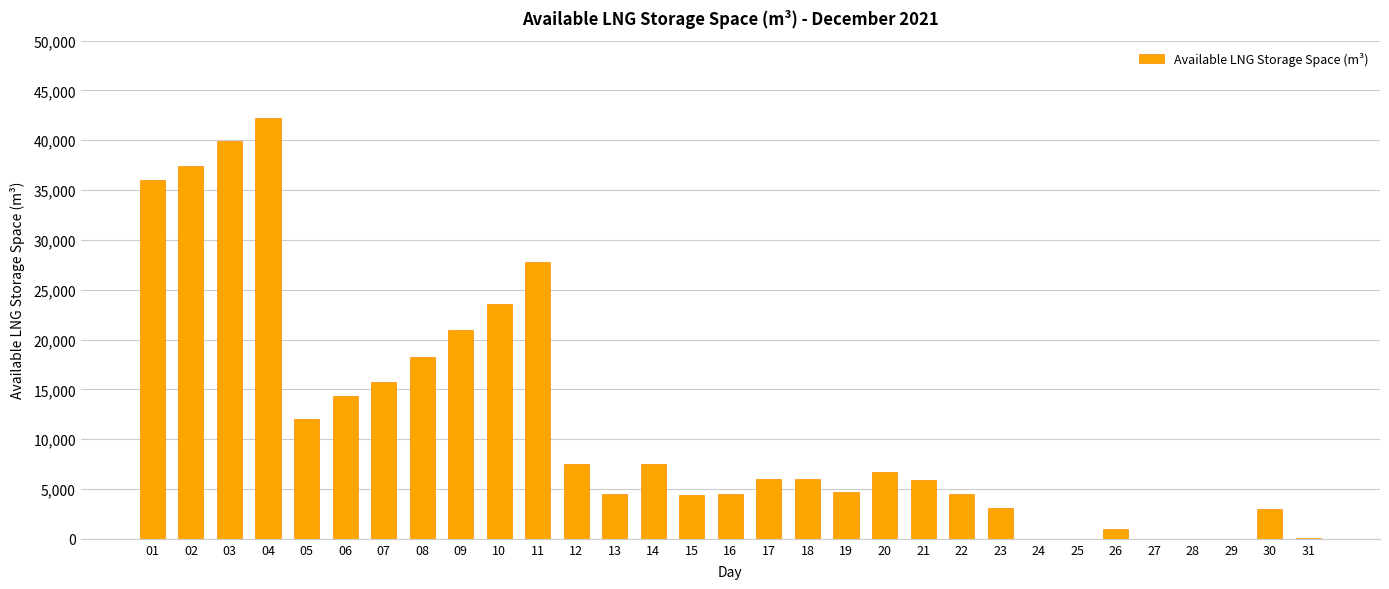

How many categories are shown in the chart?

31